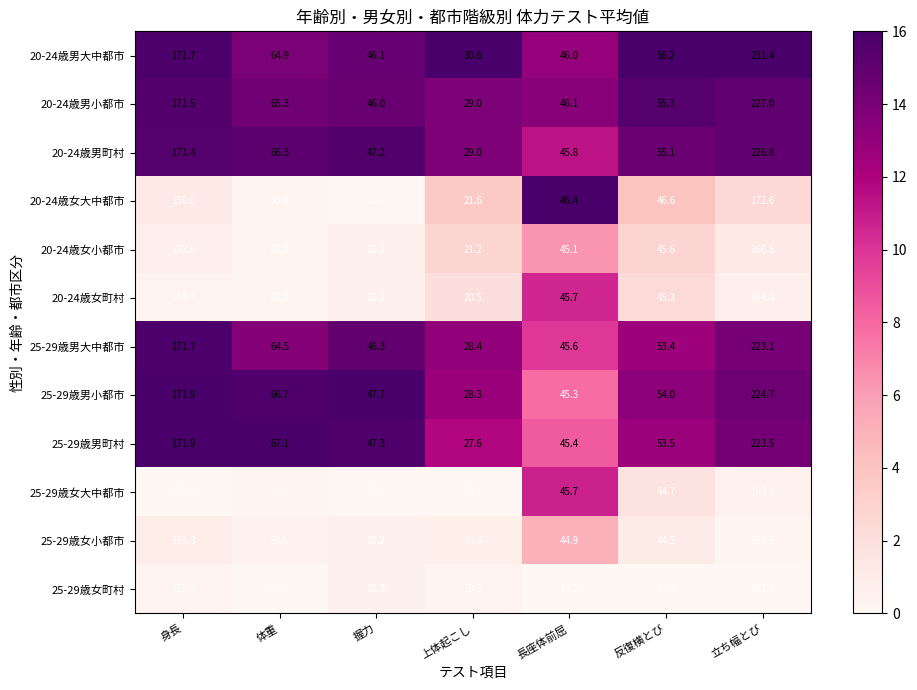

At which label is 20-24歳男町村 closest to 127?

身長